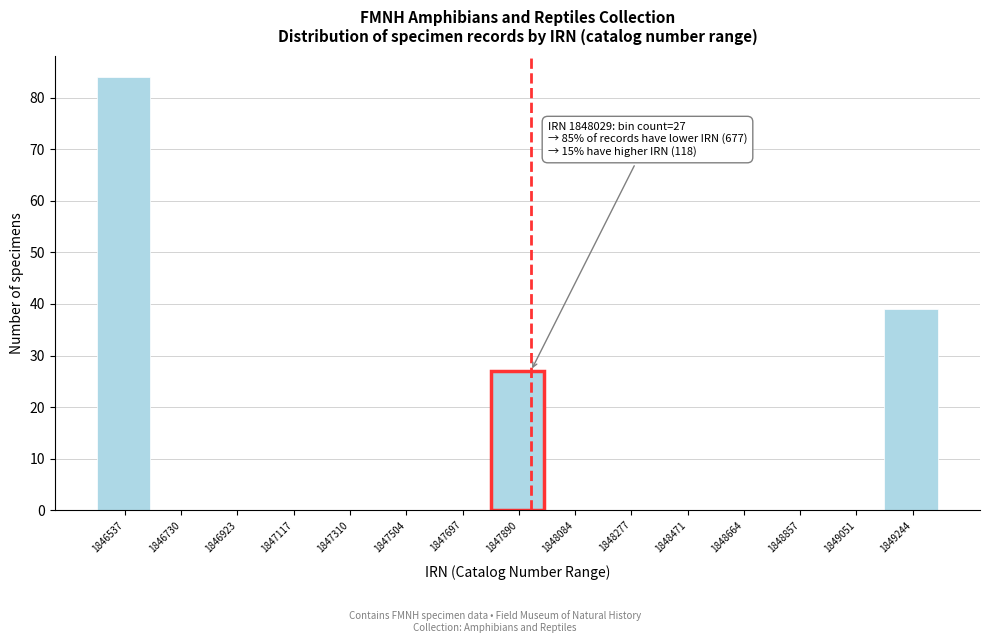

Reading right to left, list all the values displayed in this chart.

1849244=39	1849051=0	1848857=0	1848664=0	1848471=0	1848277=0	1848084=0	1847890=27	1847697=0	1847504=0	1847310=0	1847117=0	1846923=0	1846730=0	1846537=84